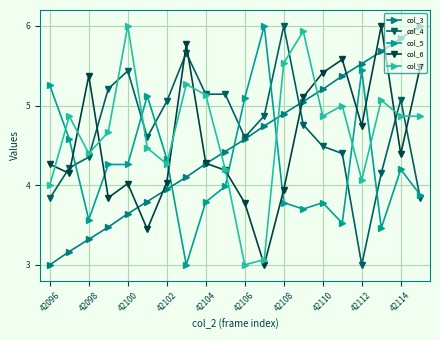

Where is col_4 nearest to the value 4?

17